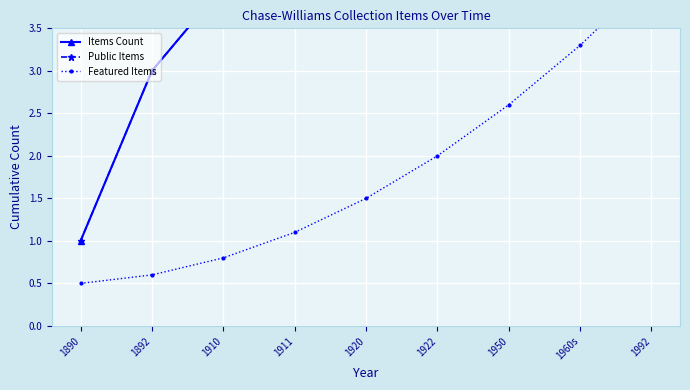

What is the value of the Items Count point at the 7th from the left?

8.0